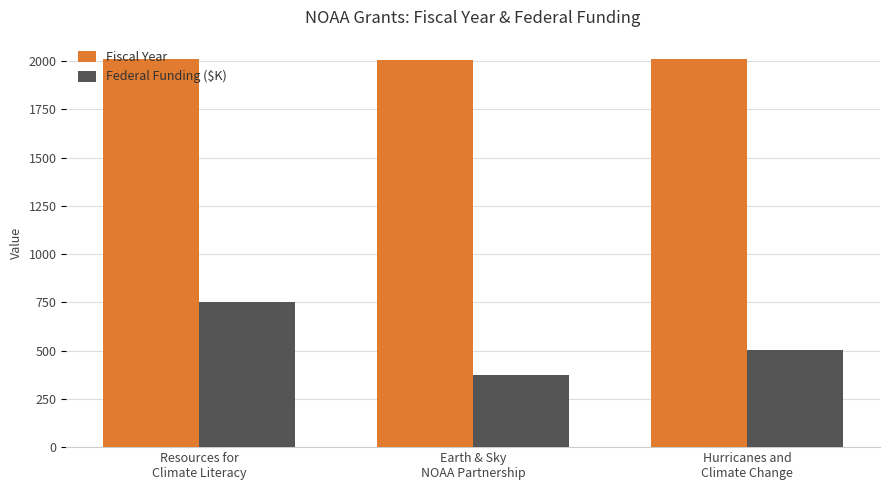

What is the maximum value shown in the chart?

2010.0